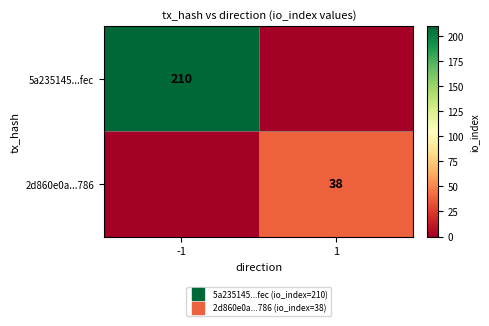

What is the sum of the 2d860e0a...786 values at 1 and -1?

38